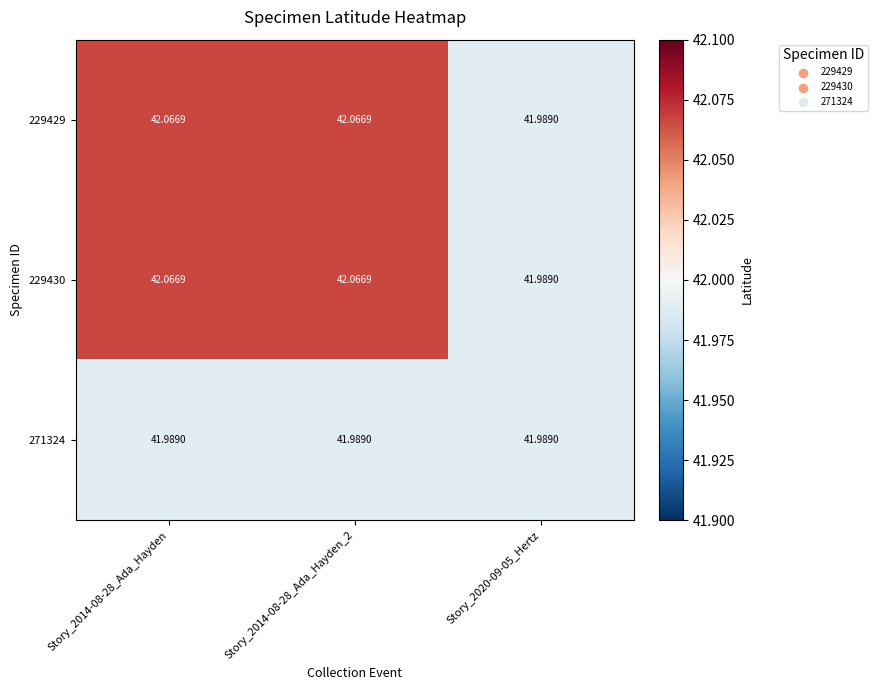

Is the value of 229430 at Story_2014-08-28_Ada_Hayden greater than the value of 229429 at Story_2020-09-05_Hertz?

Yes